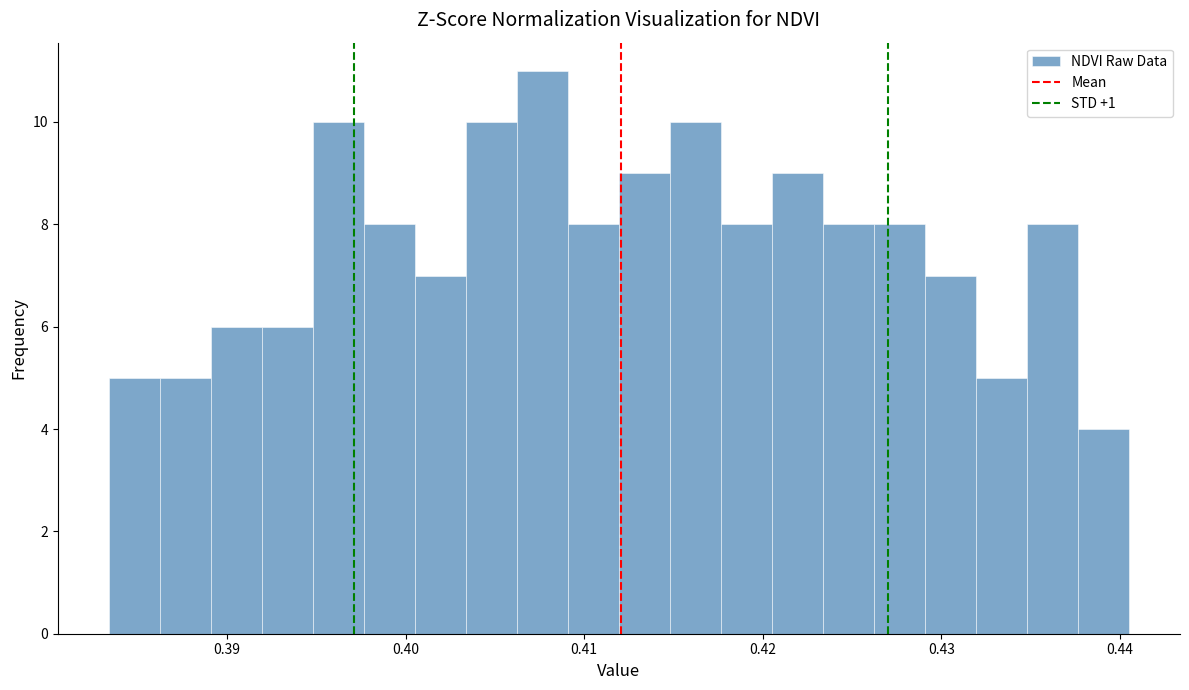

Around what value on the x-axis is the tallest bar? Give the approximate position of its centre, as read against the axis.

0.408